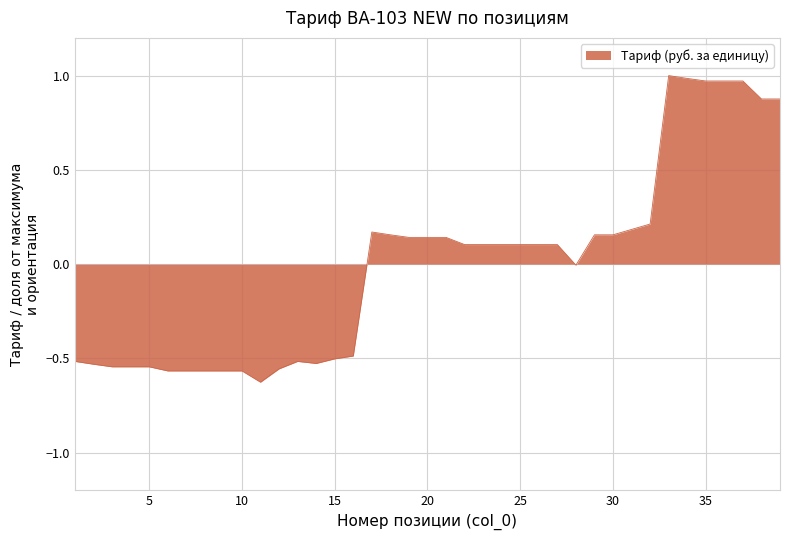

What is the difference between the maximum and minimum values?

1.6